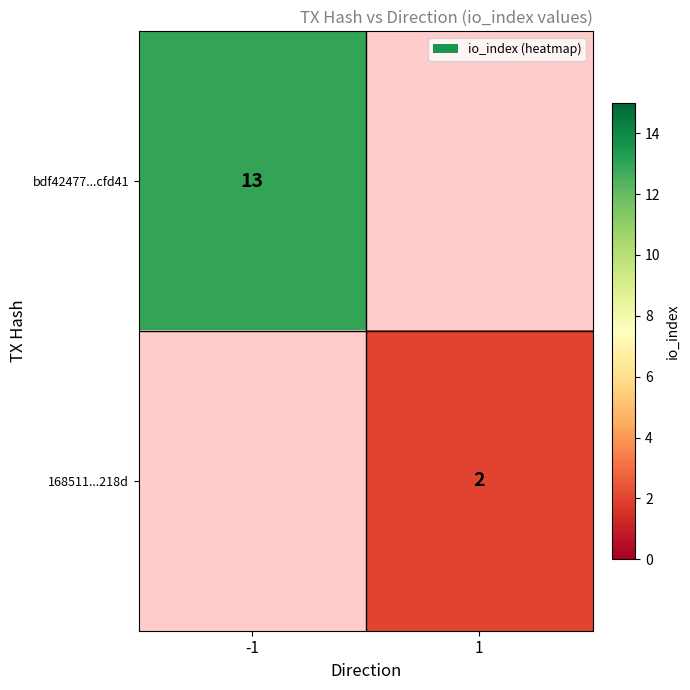

How many data points does each series have?

2